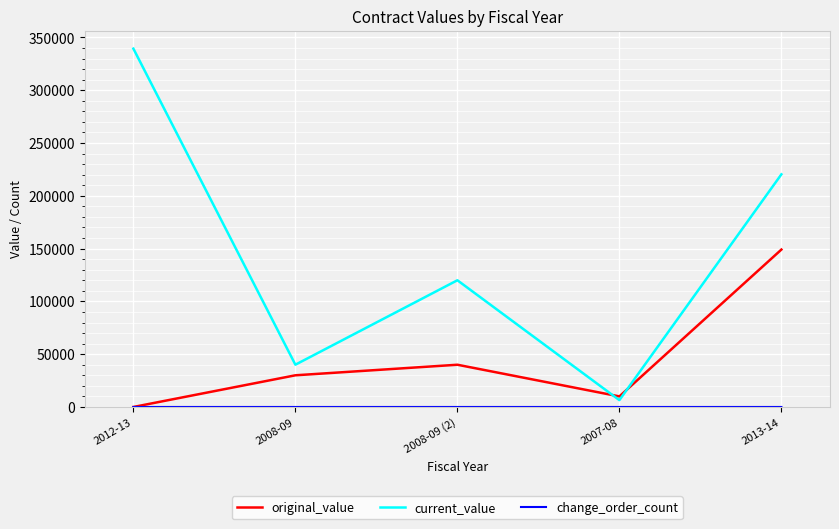

What position from the right is 2012-13?

5